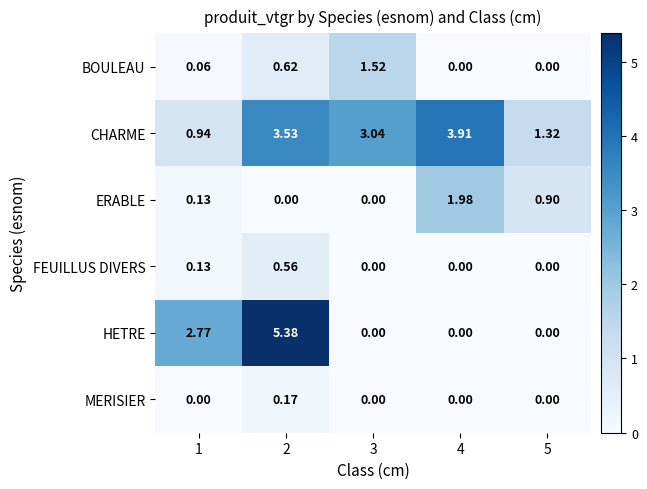

Which series has the largest total across all categories?

CHARME